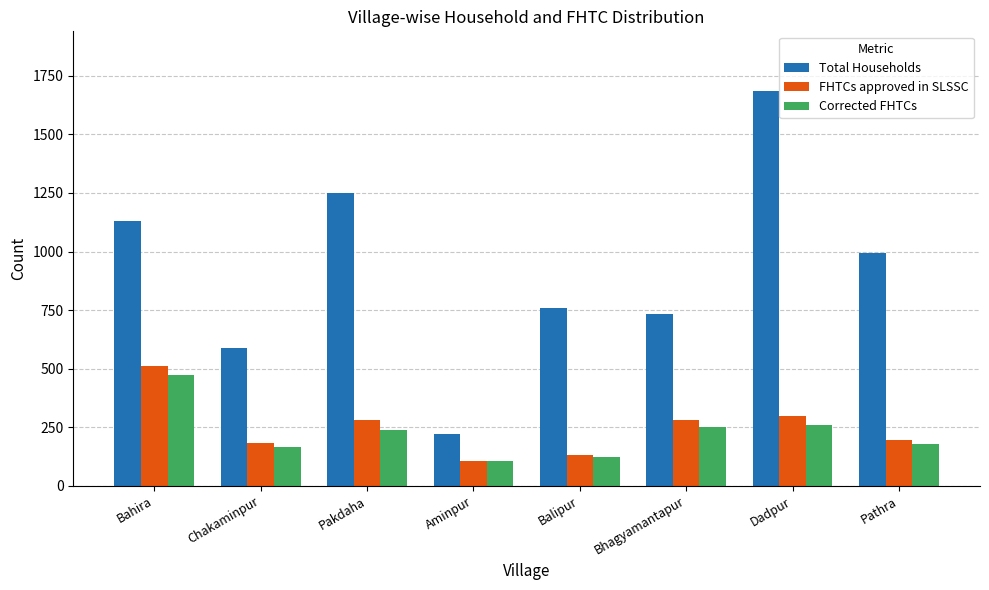

What is the label of the 8th bar from the right?

Bahira